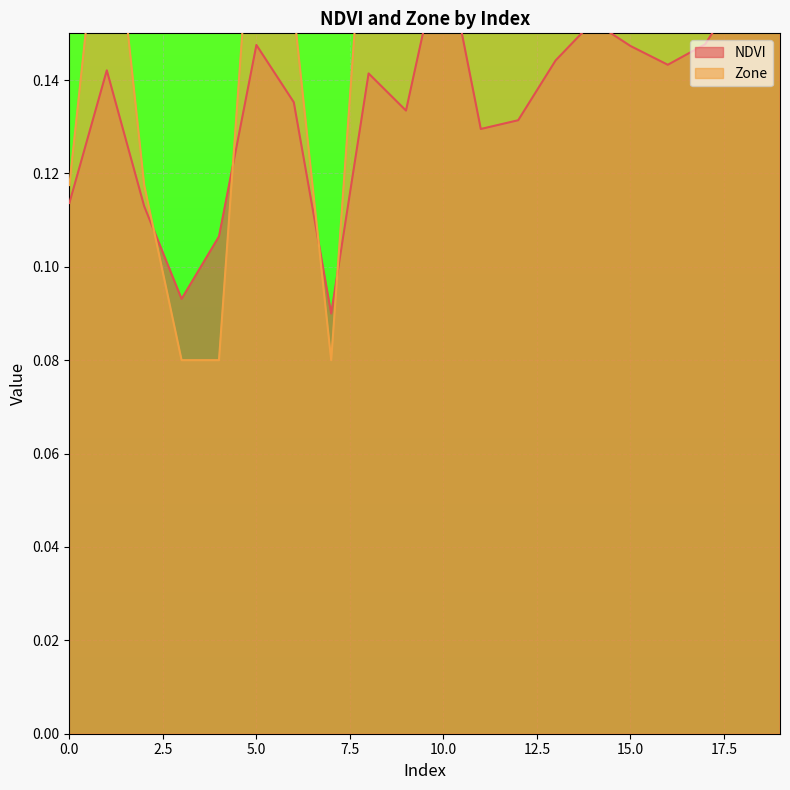

At which label is Zone closest to 0?

3